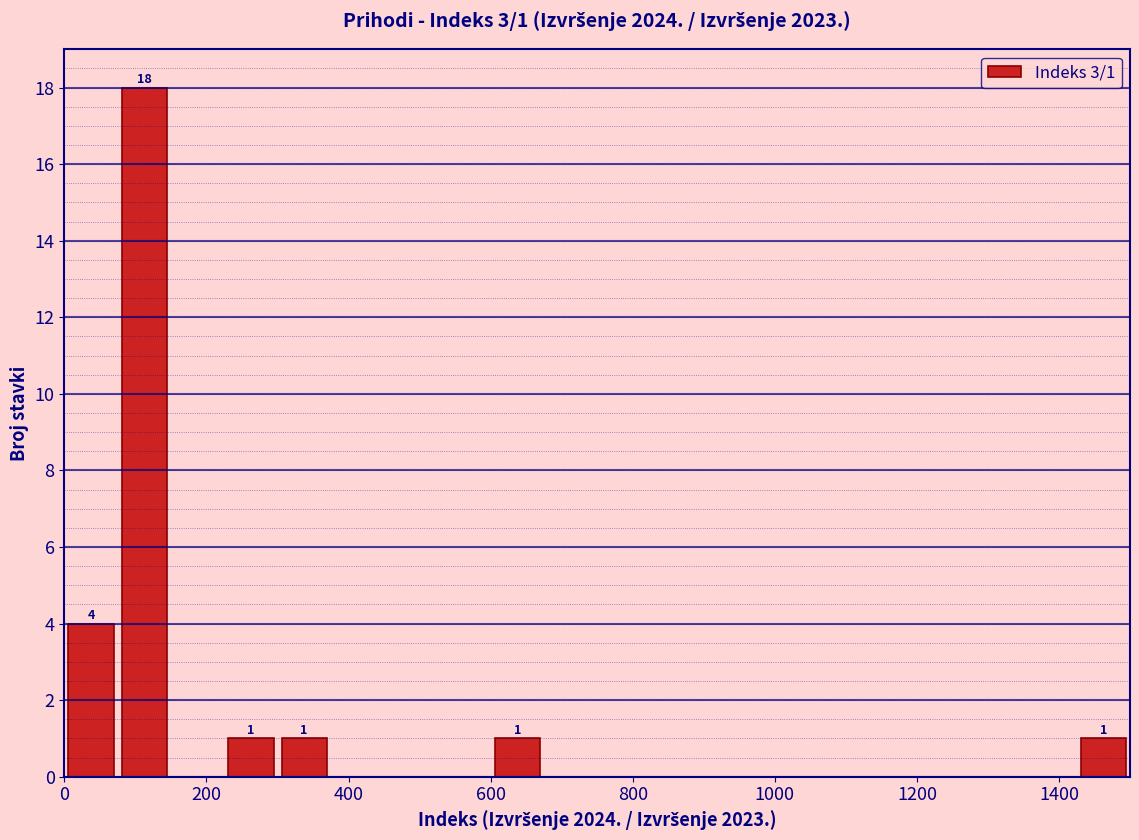

Read against the x-axis, roughly where is the centre of the tallest bar?

120